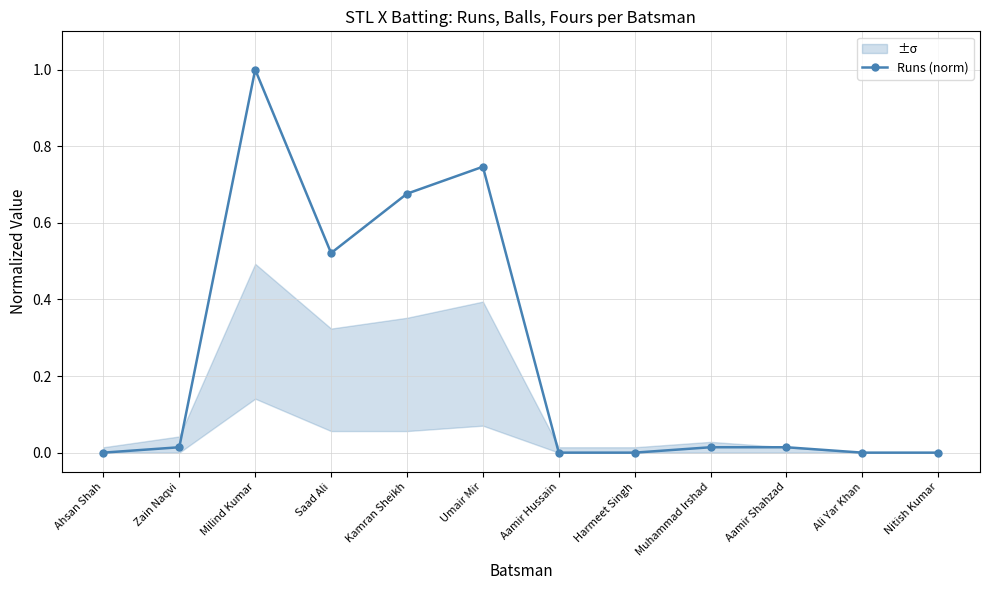

What is the sum of the values at Milind Kumar and Muhammad Irshad?

1.0